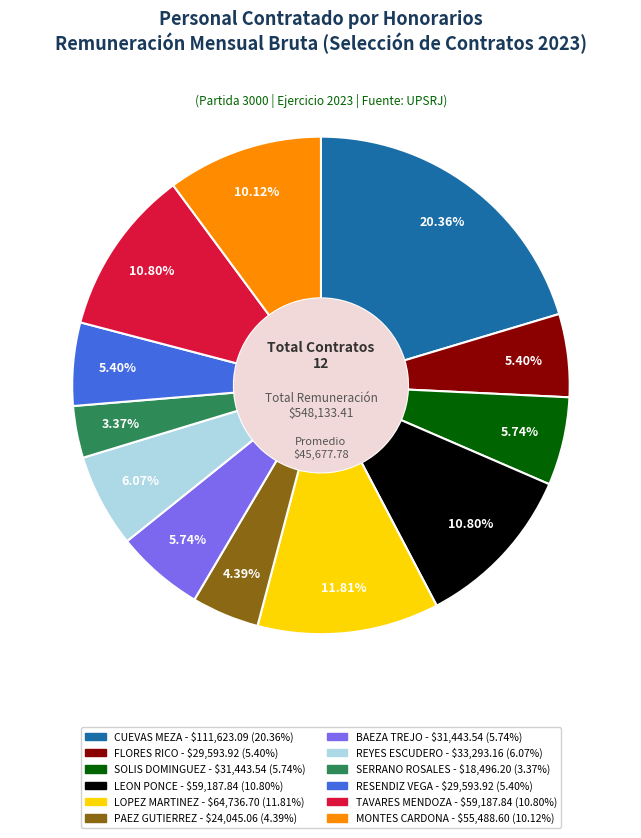

To the nearest percent, what portion does SOLIS DOMINGUEZ represent?

6%